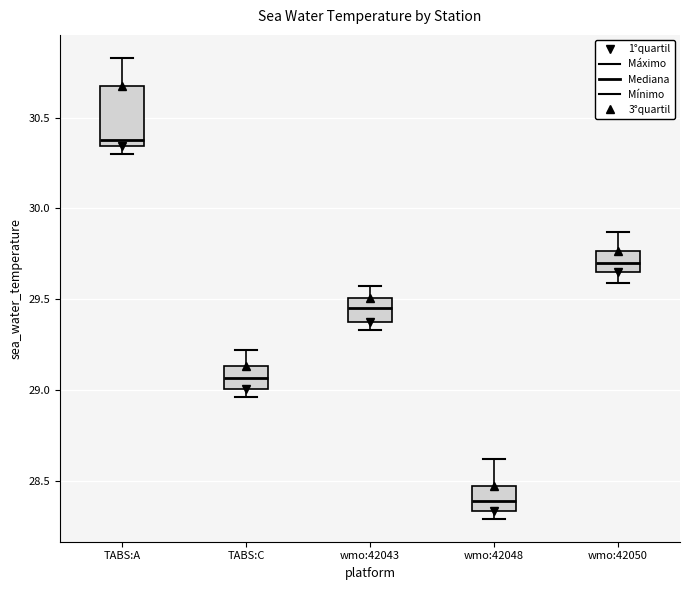

Reading left to right, read every box against the y-axis: the position of its median line, the range the box covers, and the ends of its whiskers. The values are not printed on the chart, so give them approximately, as read against the axis.

TABS:A: median 30.40, box 30.35 to 30.70, whiskers 30.30 to 30.85
TABS:C: median 29.05, box 29.00 to 29.15, whiskers 28.95 to 29.20
wmo:42043: median 29.45, box 29.40 to 29.50, whiskers 29.35 to 29.55
wmo:42048: median 28.40, box 28.35 to 28.45, whiskers 28.30 to 28.60
wmo:42050: median 29.70, box 29.65 to 29.75, whiskers 29.60 to 29.85